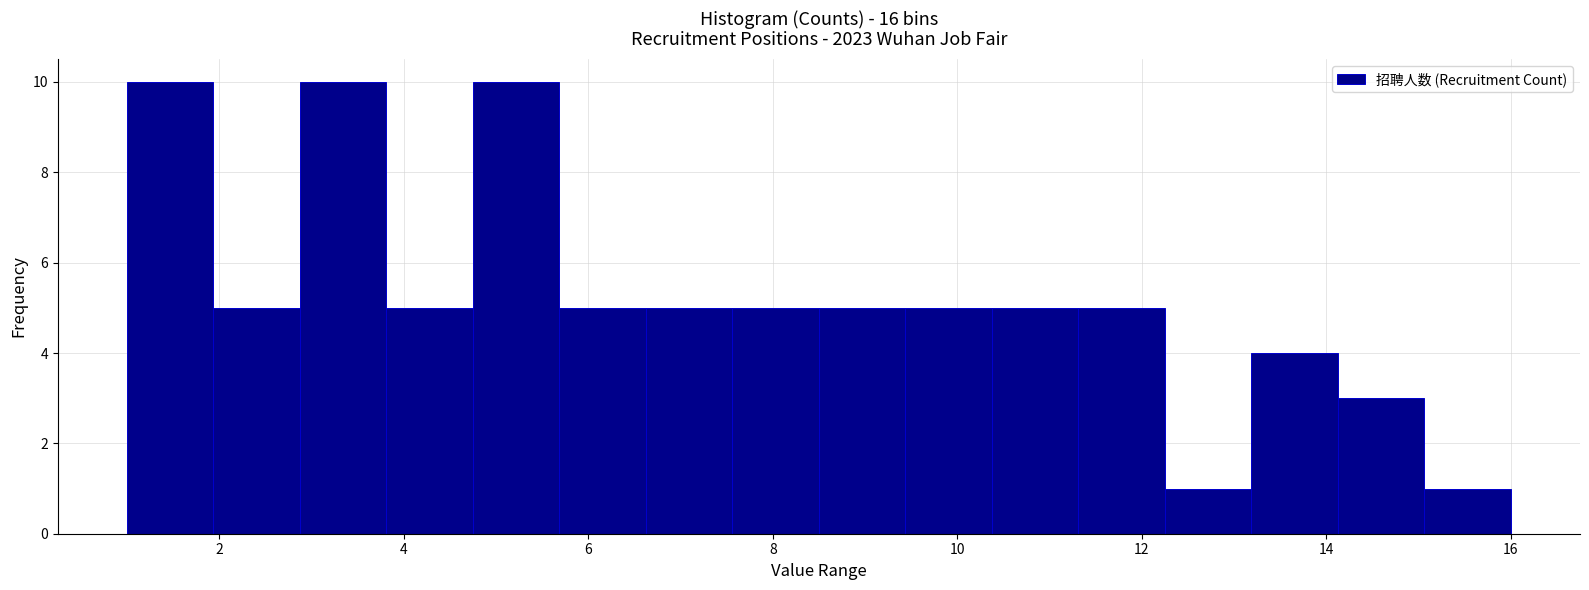

Reading left to right, transcribe this chart: for each bar, give the range it covers on the x-axis and its height. Neither the bar edges nor the heights are printed on the chart, so give them approximately, as read against the axes.

1.0 to 2.0: 10
2.0 to 2.8: 5
2.8 to 3.8: 10
3.8 to 4.8: 5
4.8 to 5.6: 10
5.6 to 6.6: 5
6.6 to 7.6: 5
7.6 to 8.6: 5
8.6 to 9.4: 5
9.4 to 10.4: 5
10.4 to 11.4: 5
11.4 to 12.2: 5
12.2 to 13.2: 1
13.2 to 14.2: 4
14.2 to 15.0: 3
15.0 to 16.0: 1